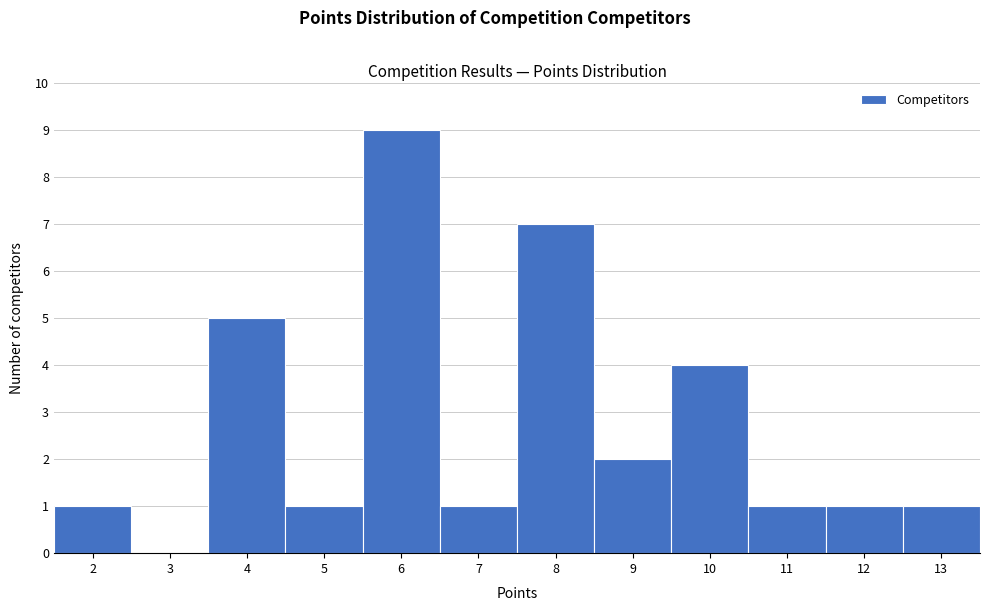

What is the height of the bar covering 12.5 to 13.5 on the x-axis? The values are not printed on the chart, so give them approximately, as read against the axis.

1